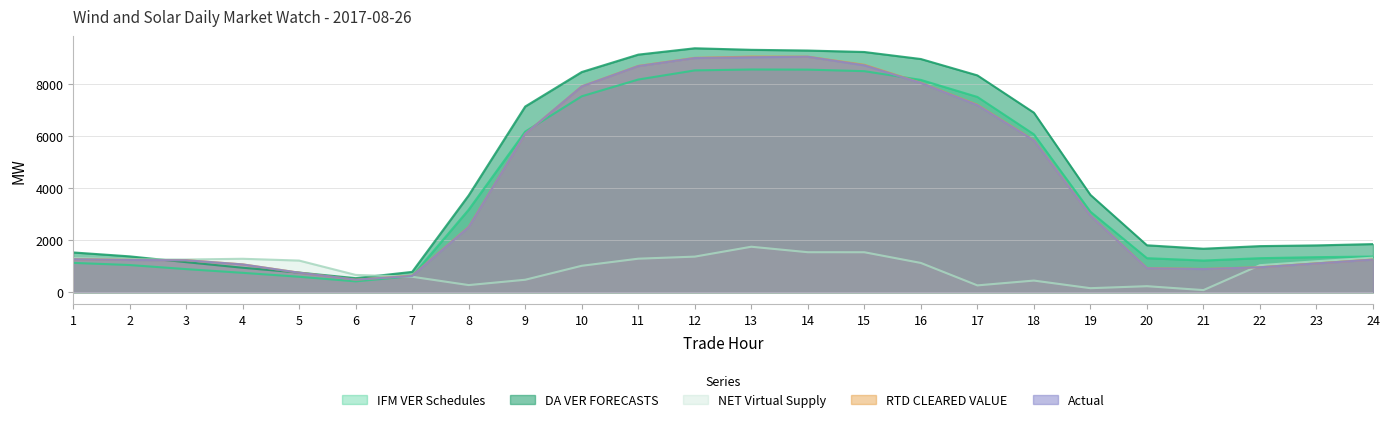

What is the approximate value of NET Virtual Supply at 8?

276.2